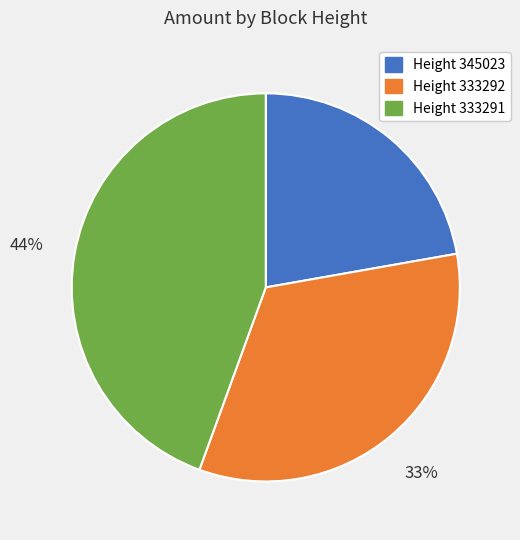

To the nearest percent, what is the average slice percentage?

33%